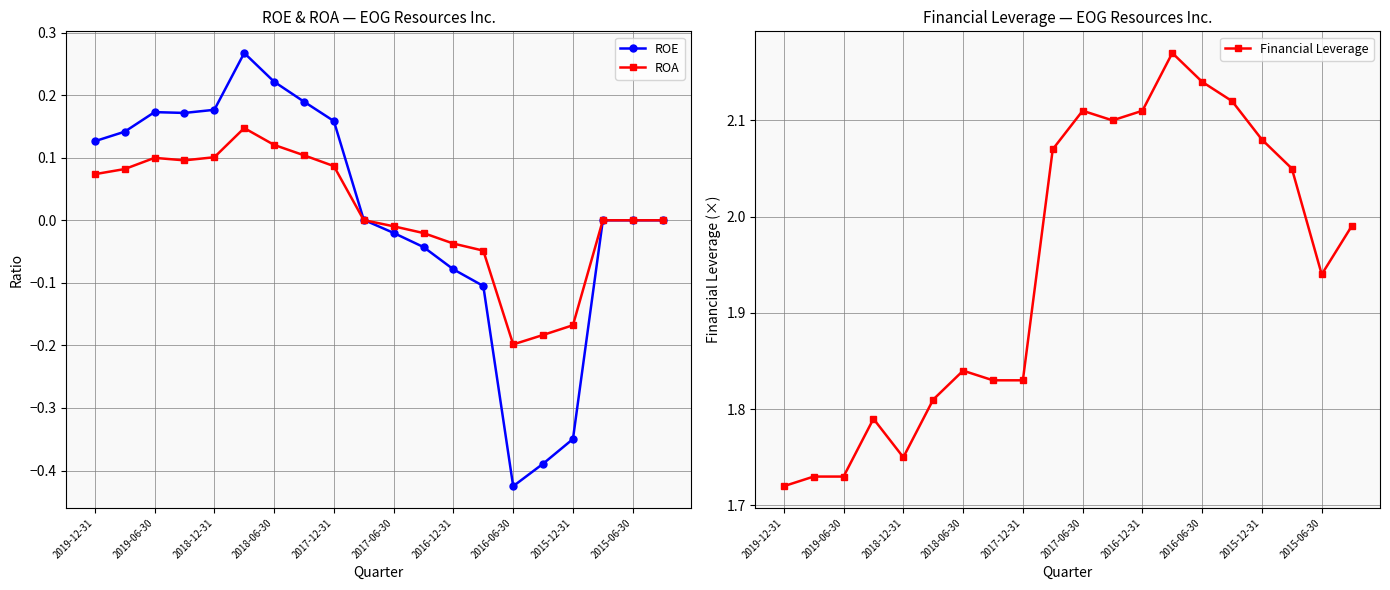

The value of ROE at 2015-06-30 is 0.0. True or false?

True